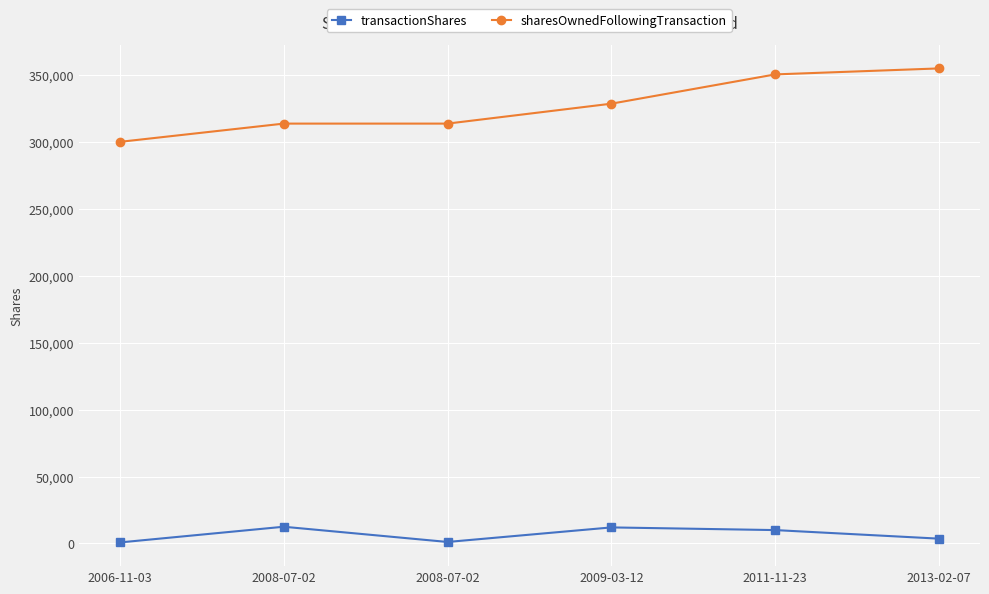

What is the label of the 5th point from the left?

2011-11-23